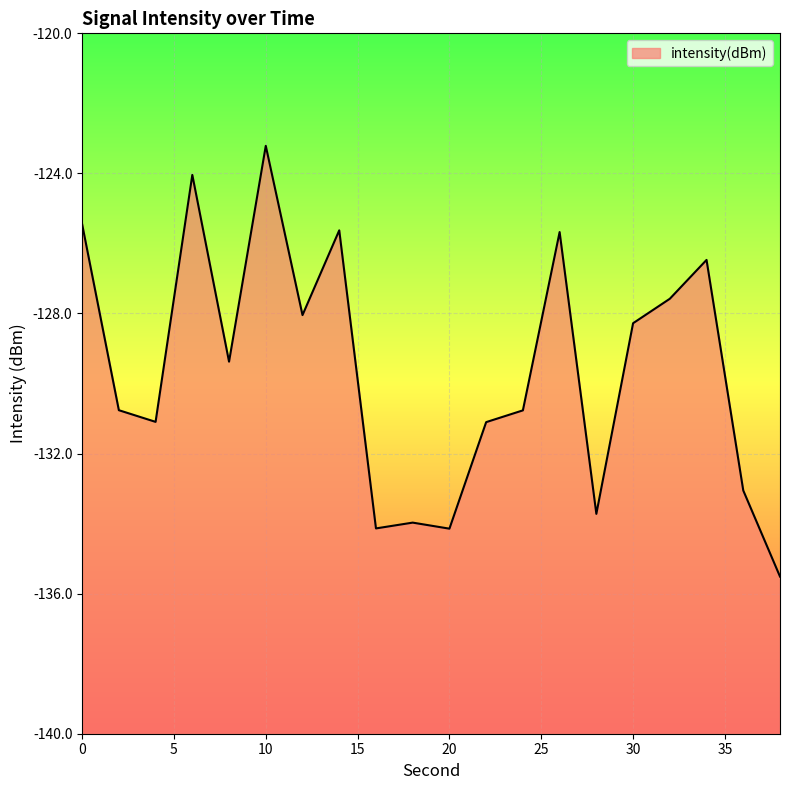

What is the difference between the values at 2 and 26?

5.1